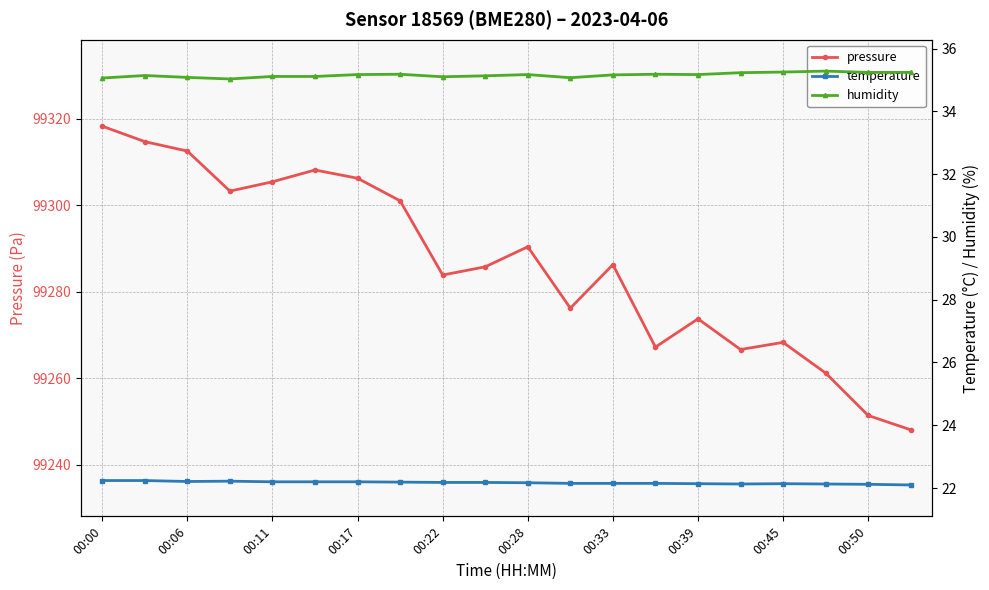

True or false: humidity and temperature intersect in this chart.

False